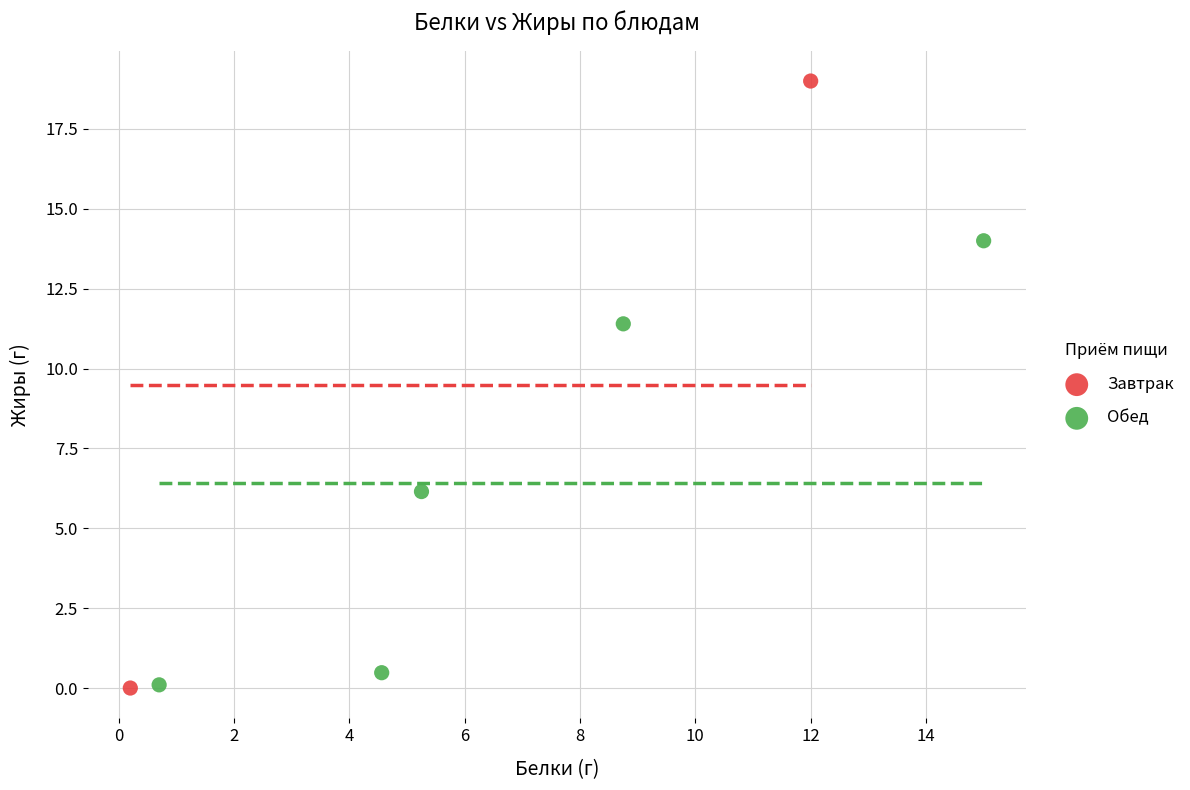

What are all the series names shown in the legend?

Завтрак, Обед